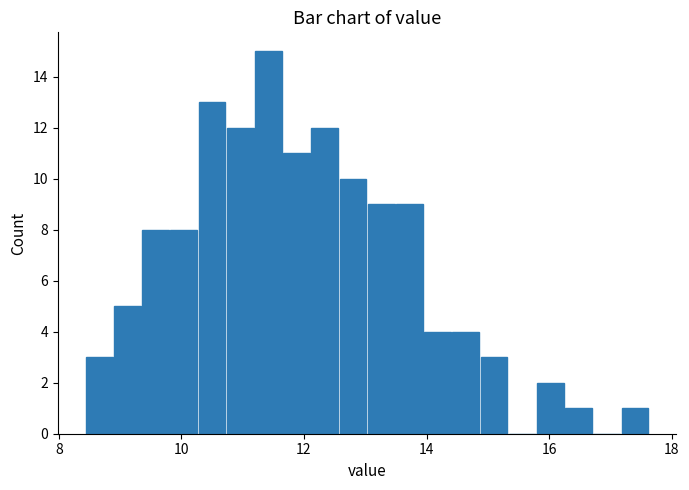

Read against the x-axis, roughly where is the centre of the tallest bar?

11.4